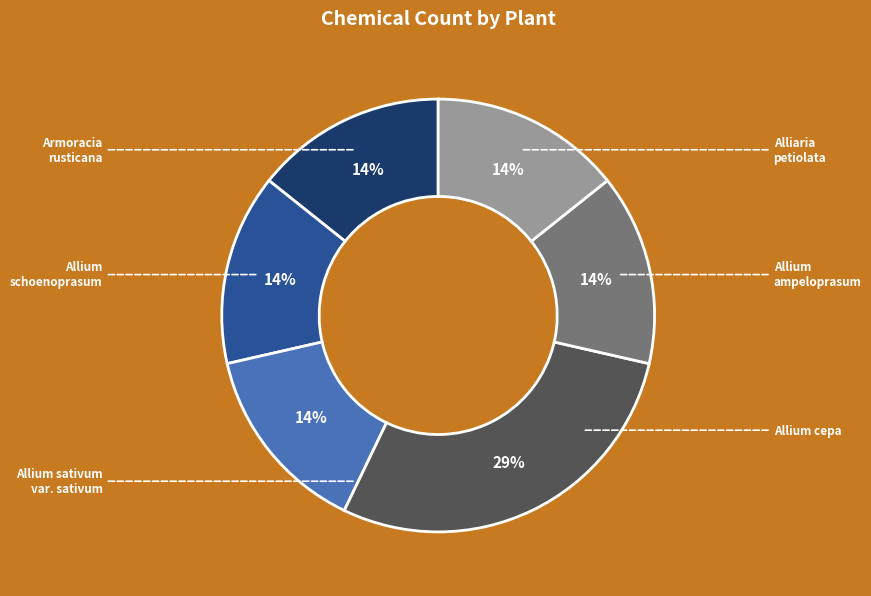

Does any single category account for the majority?

No